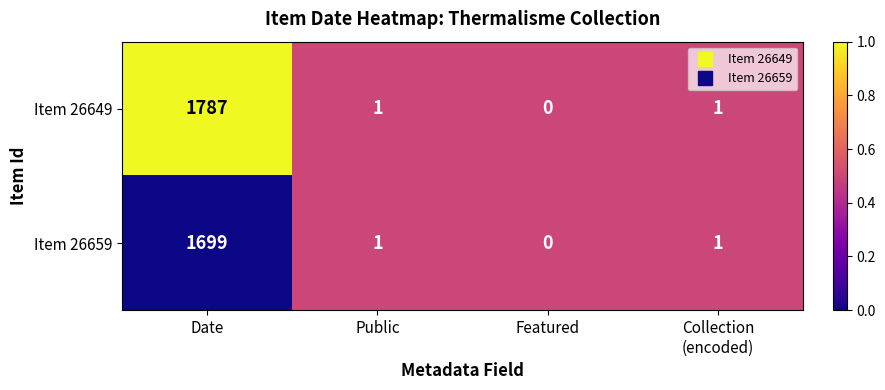

At which label does Item 26659 first exceed 1?

Date